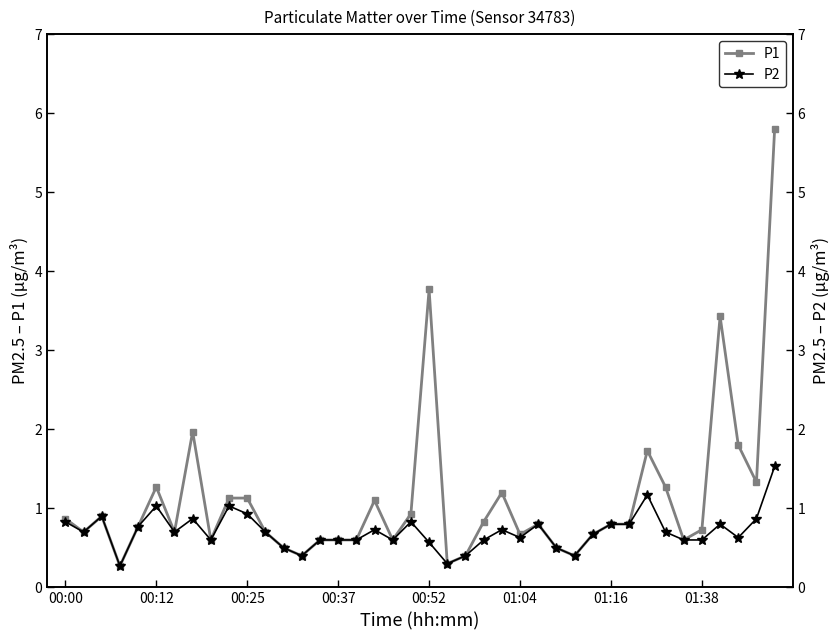

Is the value of P1 at 17 greater than the value of P2 at 00:37?

Yes